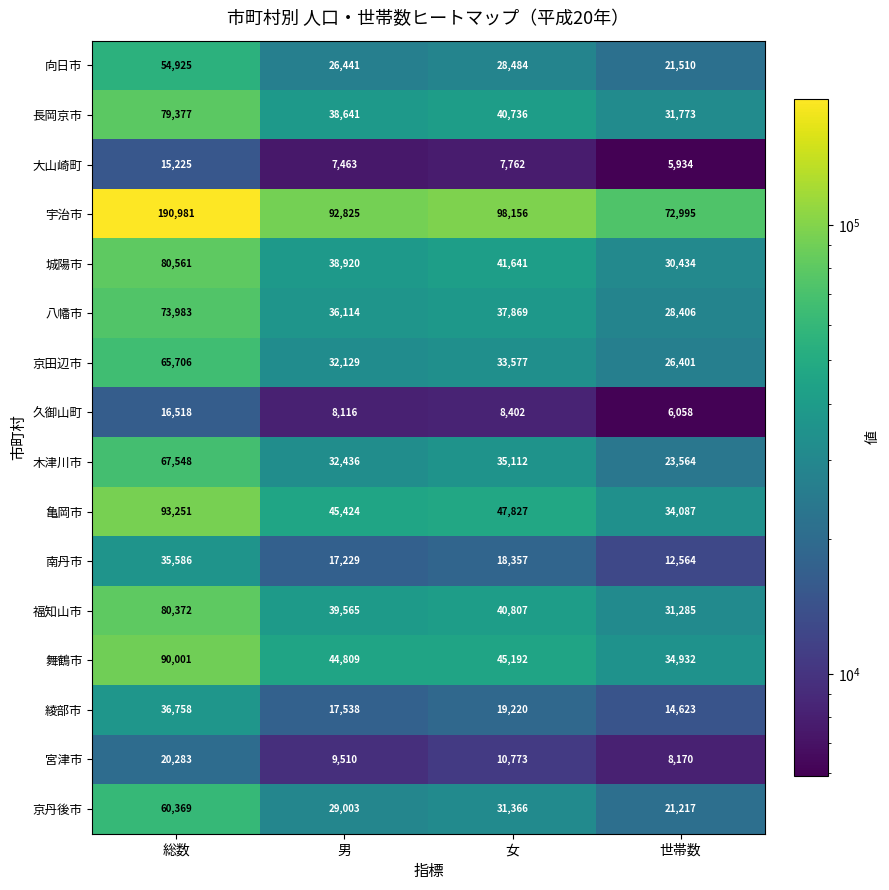

Rank the series at 総数 from highest to lowest value.

宇治市, 亀岡市, 舞鶴市, 城陽市, 福知山市, 長岡京市, 八幡市, 木津川市, 京田辺市, 京丹後市, 向日市, 綾部市, 南丹市, 宮津市, 久御山町, 大山崎町